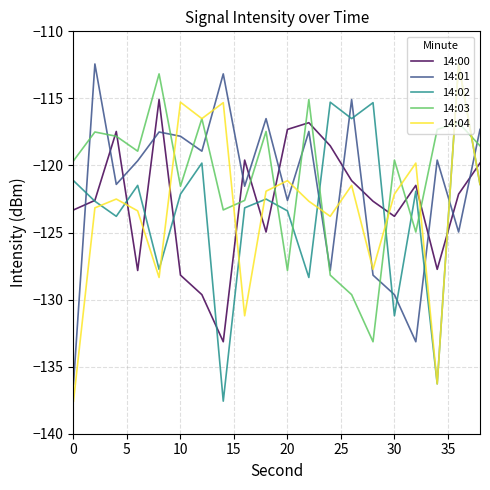

What is the greatest value displayed?

-112.4